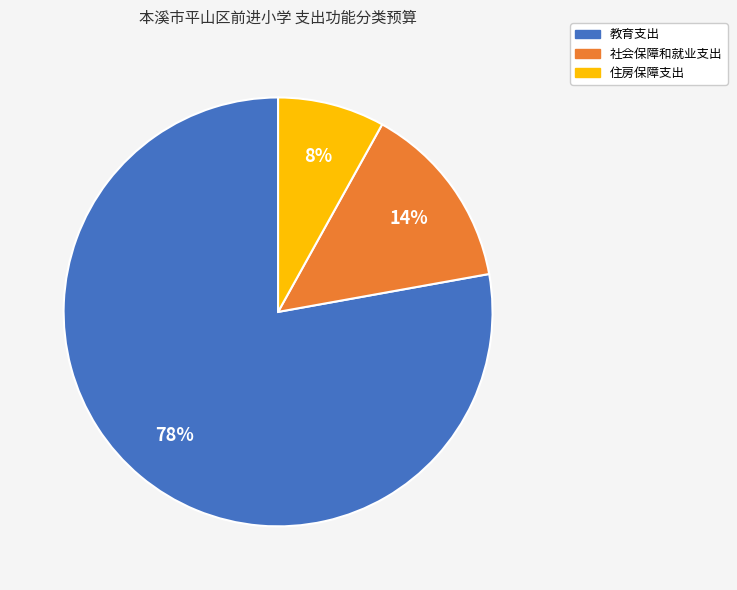

Is the sum of 教育支出 and 社会保障和就业支出 greater than half?

Yes